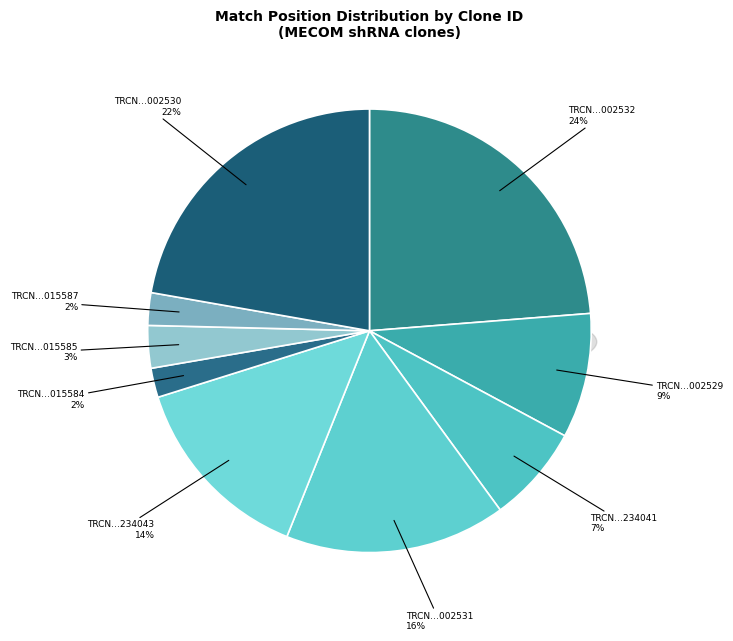

How many slices are in this pie chart?

9